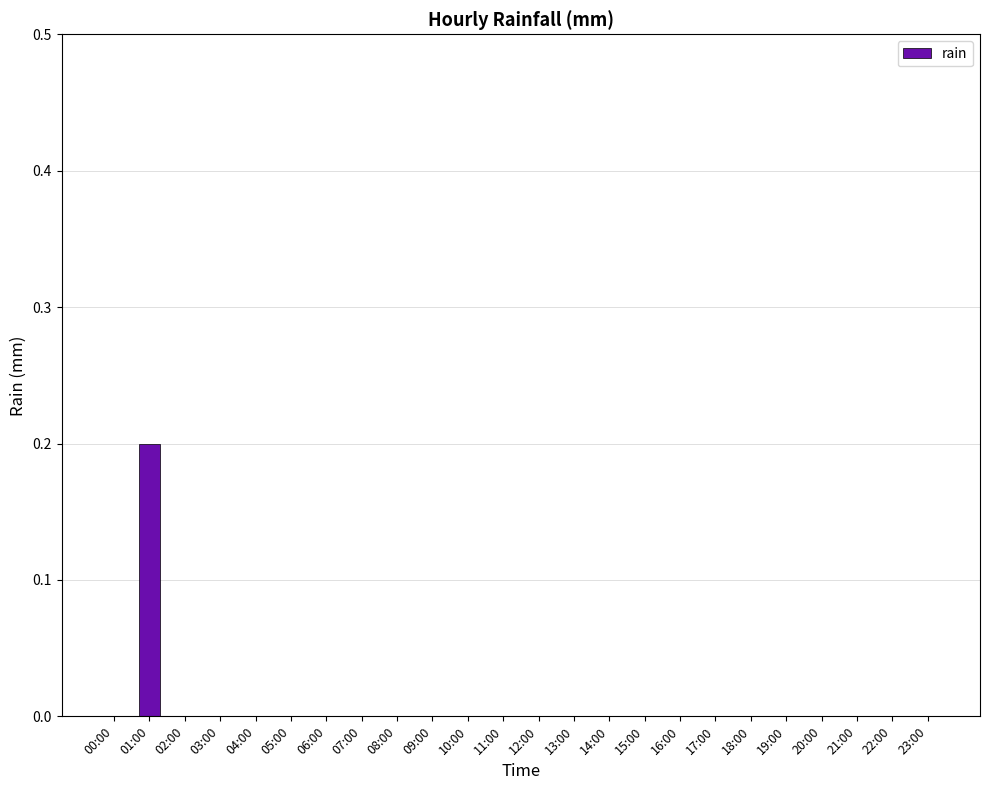

Which category has the highest value across all series?

01:00